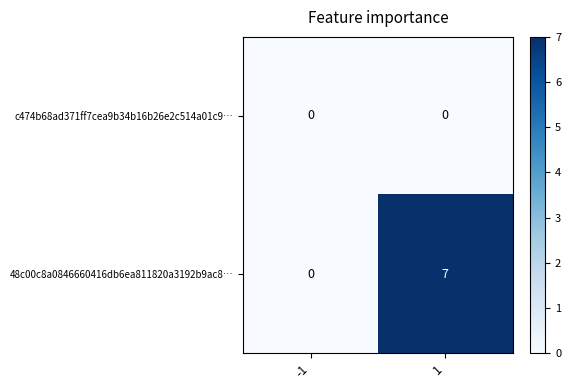

List the series in order of their peak value, lowest first.

c474b68ad371ff7cea9b34b16b26e2c514a01c9…, 48c00c8a0846660416db6ea811820a3192b9ac8…